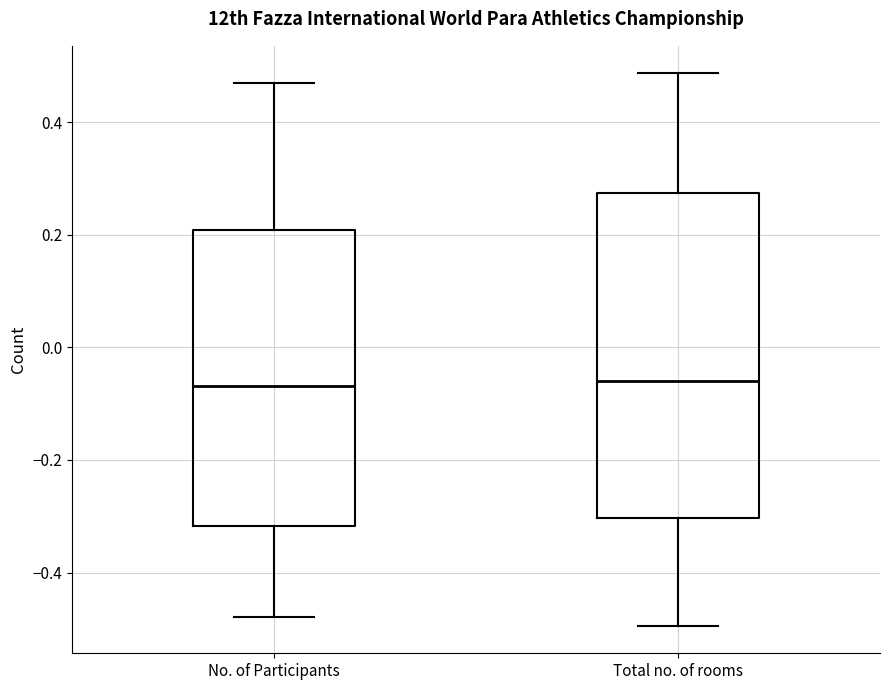

Where does the median line of the box for Total no. of rooms sit on the y-axis? The values are not printed on the chart, so give them approximately, as read against the axis.

-0.06